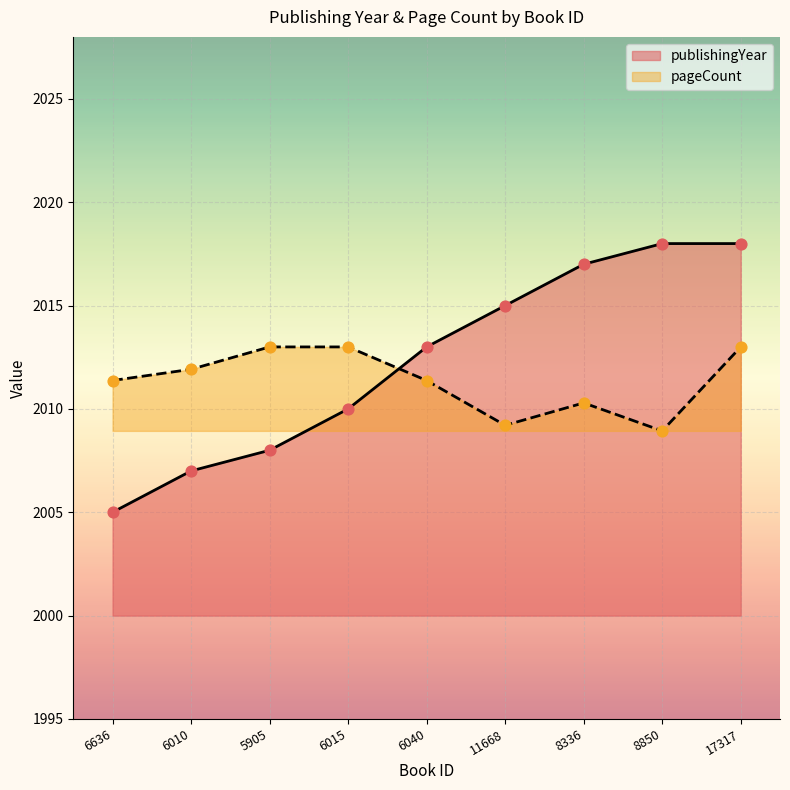

Which series has the largest total across all categories?

publishingYear